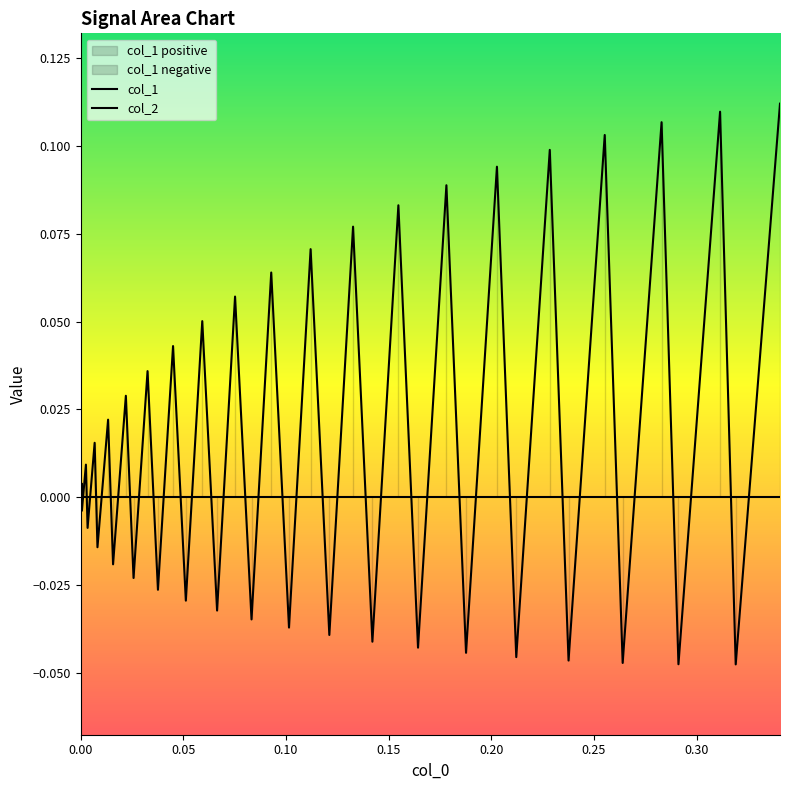

How many values in col_1 are above zero?

20